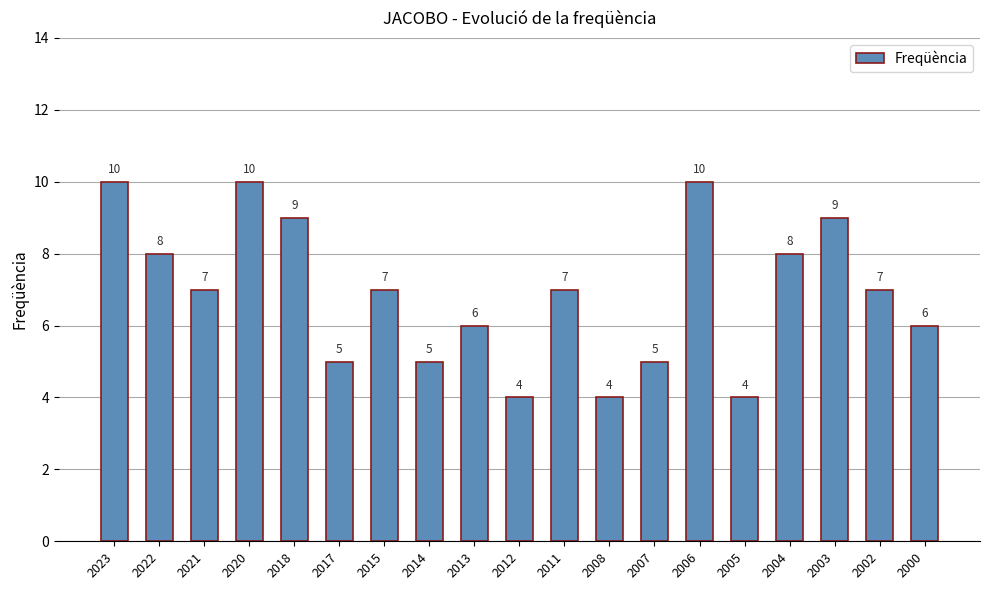

What value does the data have at 2022?

8